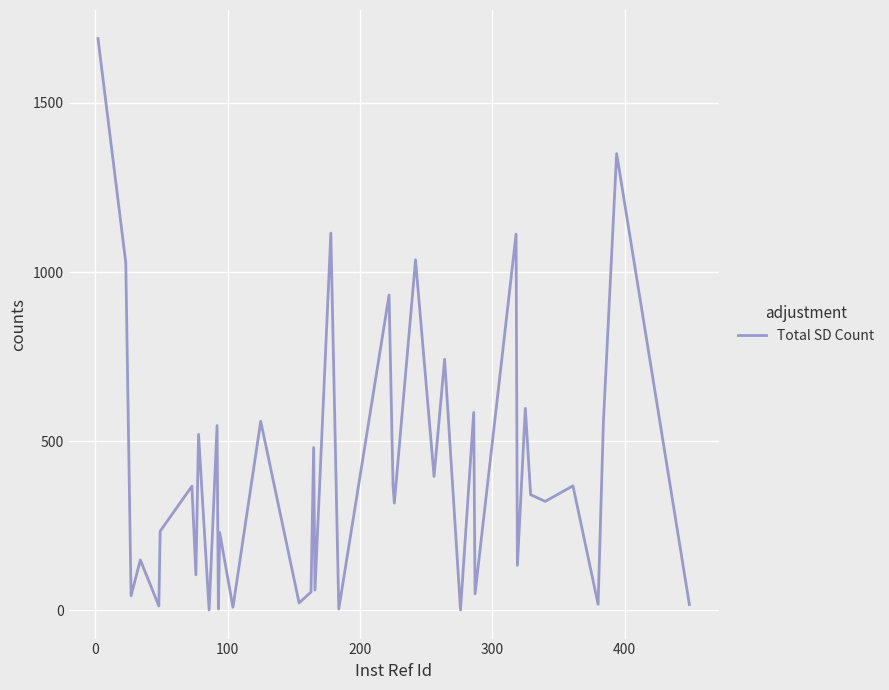

What is the maximum value shown in the chart?

1690